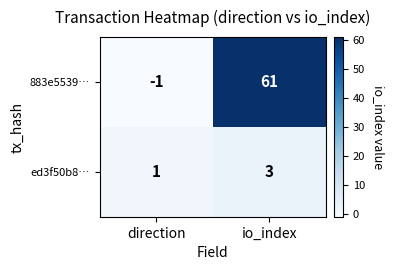

How many series are shown in this chart?

2